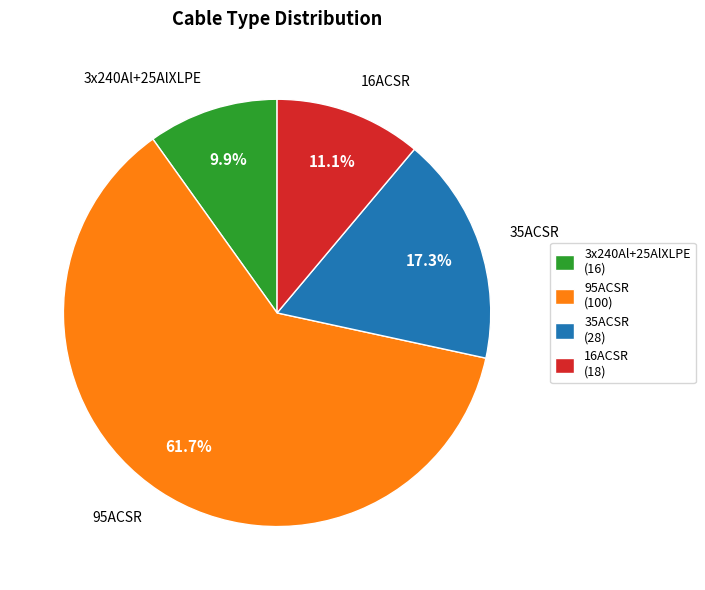

To the nearest percent, what is the average slice percentage?

25%